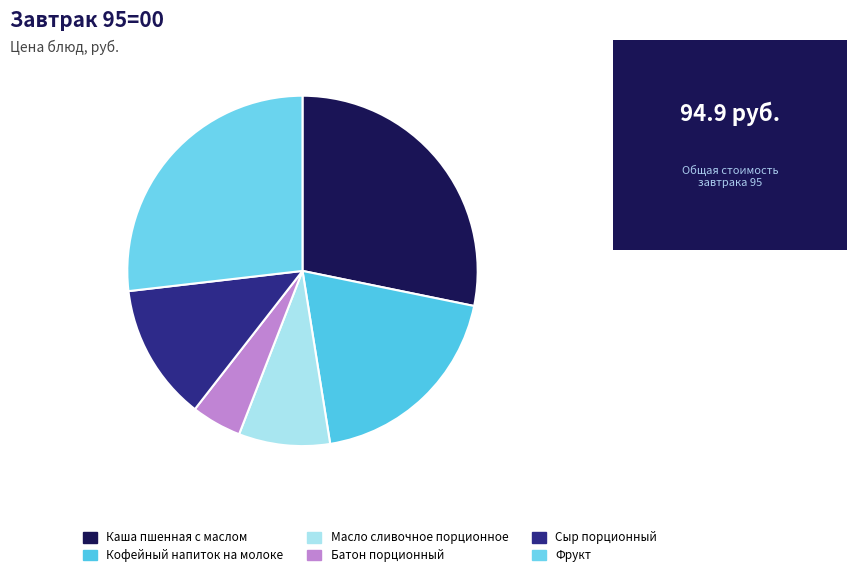

Is it true that Фрукт is 34% of the pie?

False